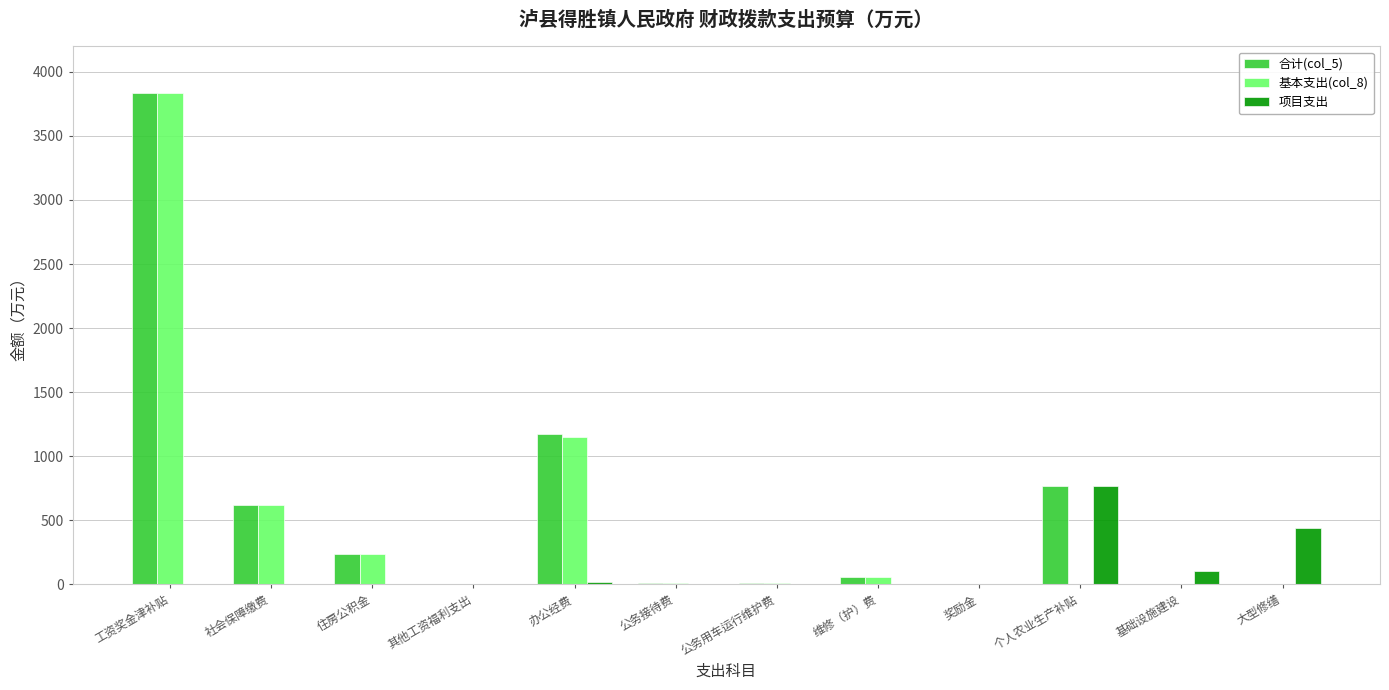

At which category is the sum across all series the highest?

工资奖金津补贴